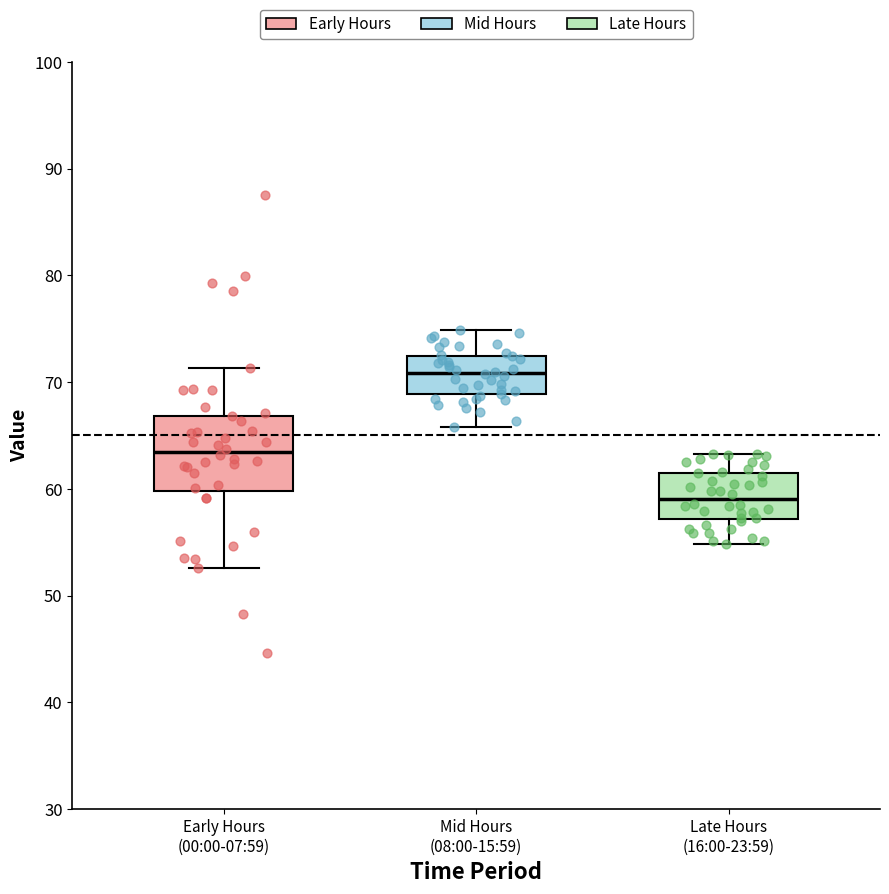

Reading left to right, transcribe this box plot: for each box, give where its median line is, the range the box spans, and where its two whiskers end, as read against the y-axis. The values are not printed on the chart, so give them approximately, as read against the axis.

Early Hours (00:00-07:59): median 63, box 60 to 67, whiskers 53 to 71
Mid Hours (08:00-15:59): median 71, box 69 to 72, whiskers 66 to 75
Late Hours (16:00-23:59): median 59, box 57 to 61, whiskers 55 to 63